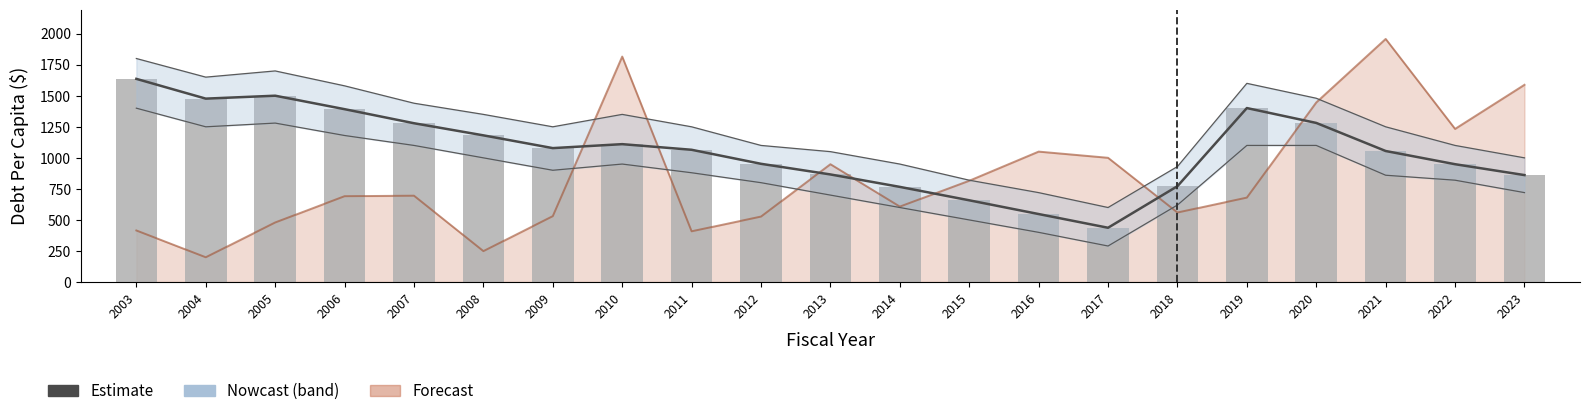

What value does the Estimate series have at 2003?

1636.1